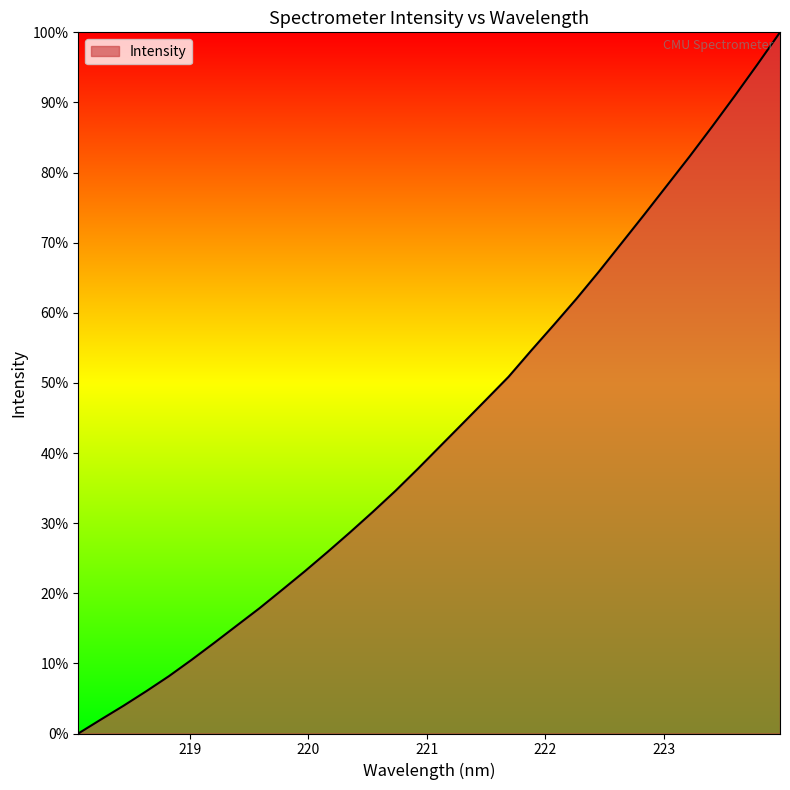

Count the number of data series in this chart.

1